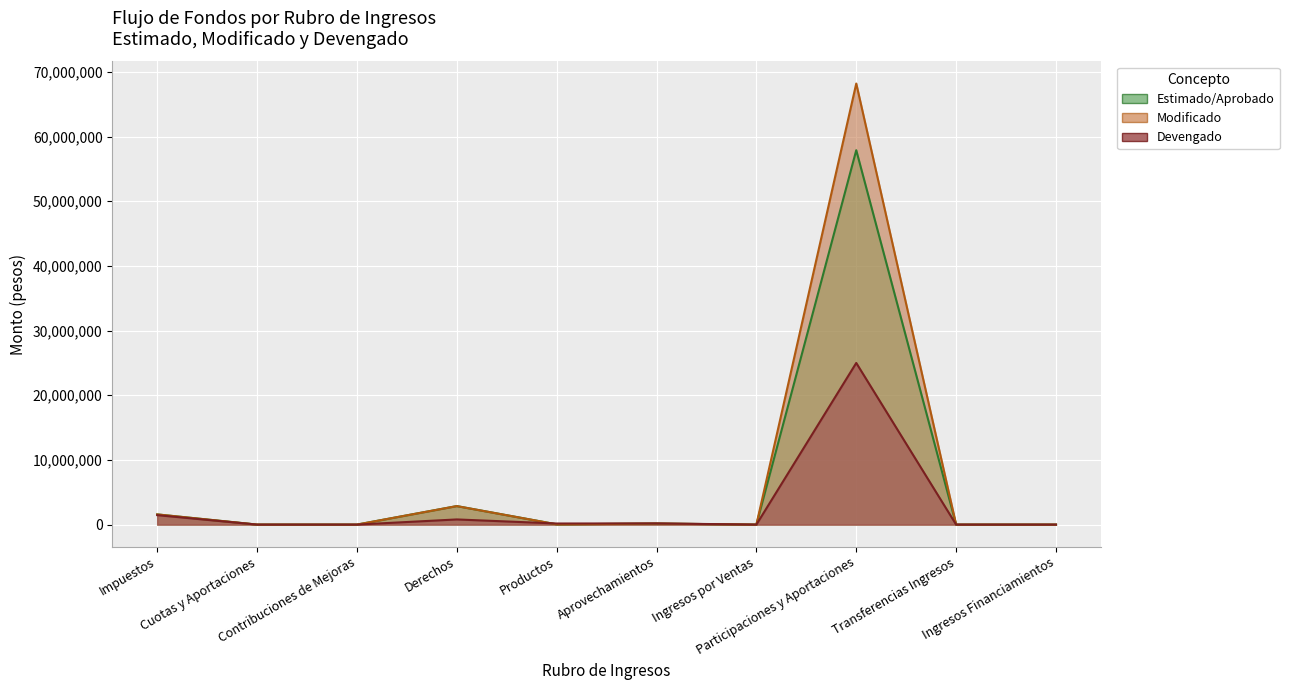

True or false: Devengado and Estimado/Aprobado cross at least once.

True